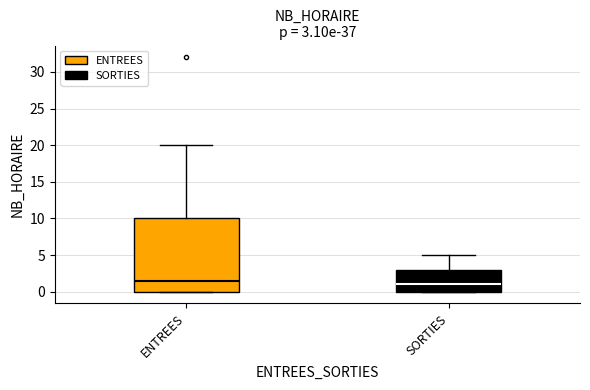

Which box's median line is the highest?

ENTREES